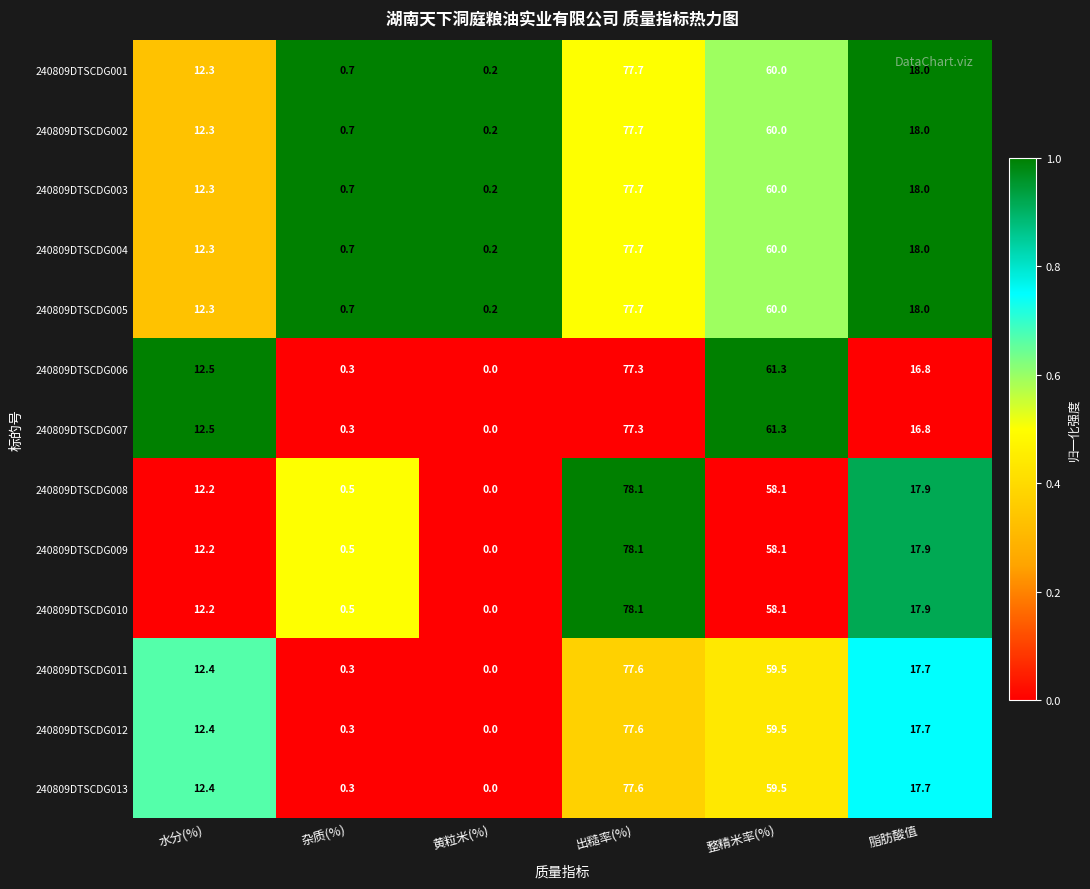

The 240809DTSCDG013 series shows 0.0 at 黄粒米(%). True or false?

True